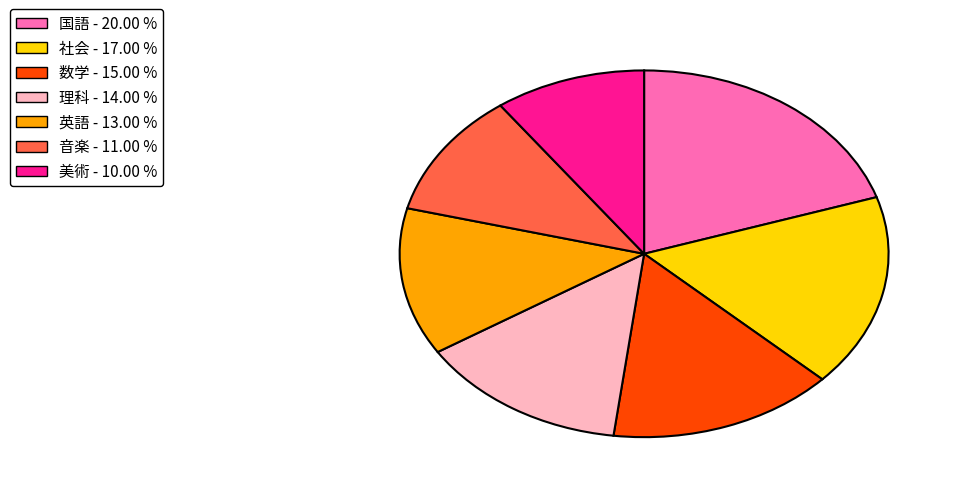

How many segments does this pie chart have?

7